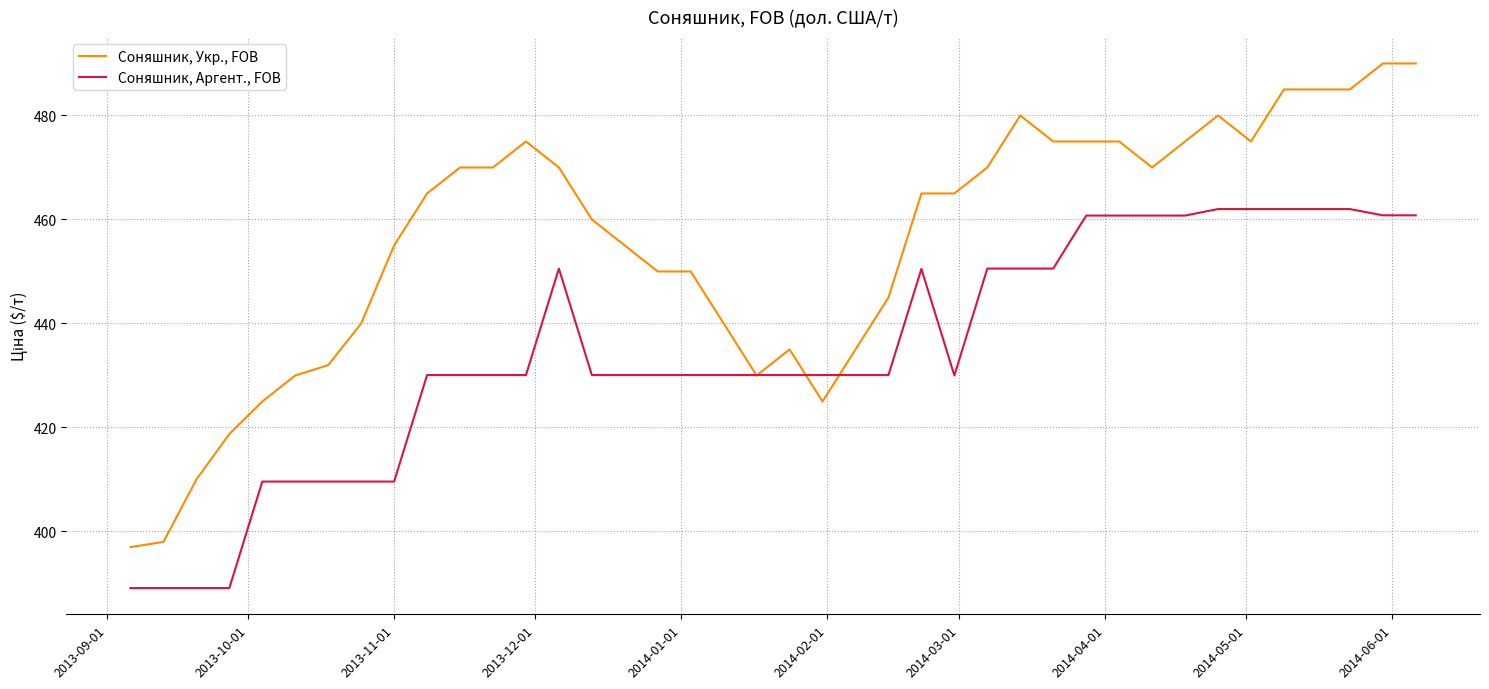

Which series has the largest range (max minus min)?

Соняшник, Укр., FOB